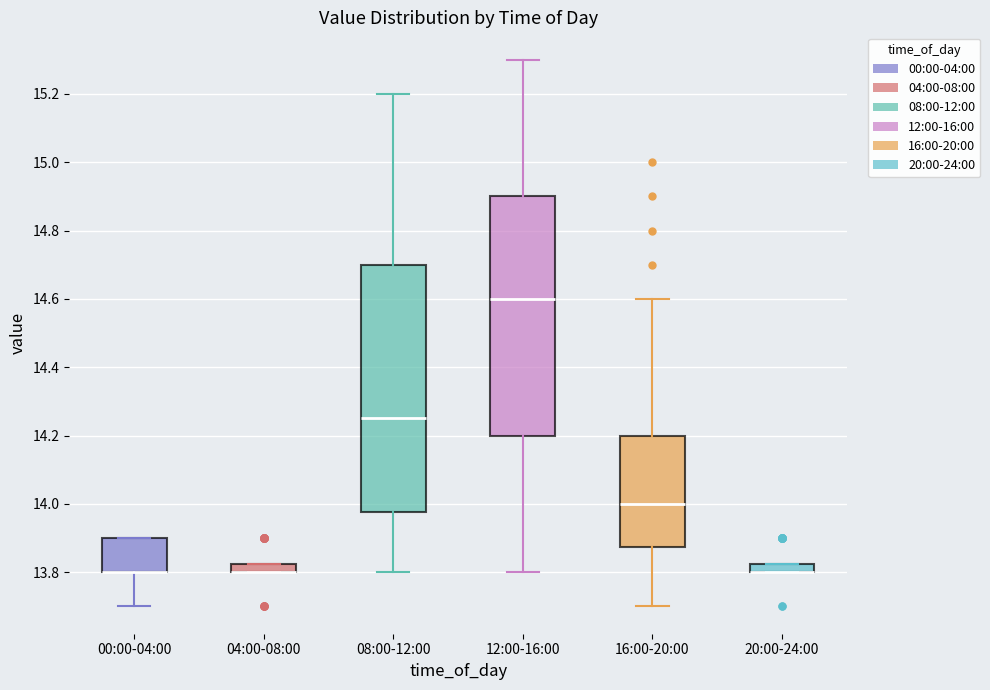

Comparing the boxes themselves (not the whiskers), which one is the tallest?

08:00-12:00